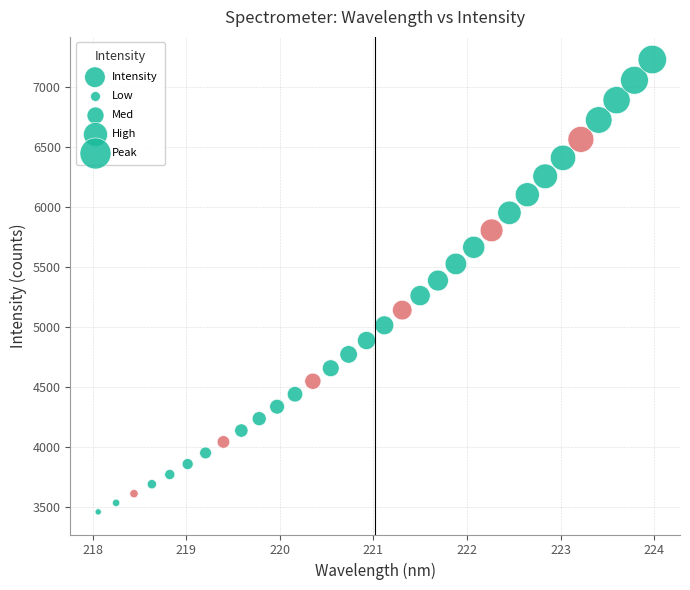

What is the range of X values (max minus min)?

5.9